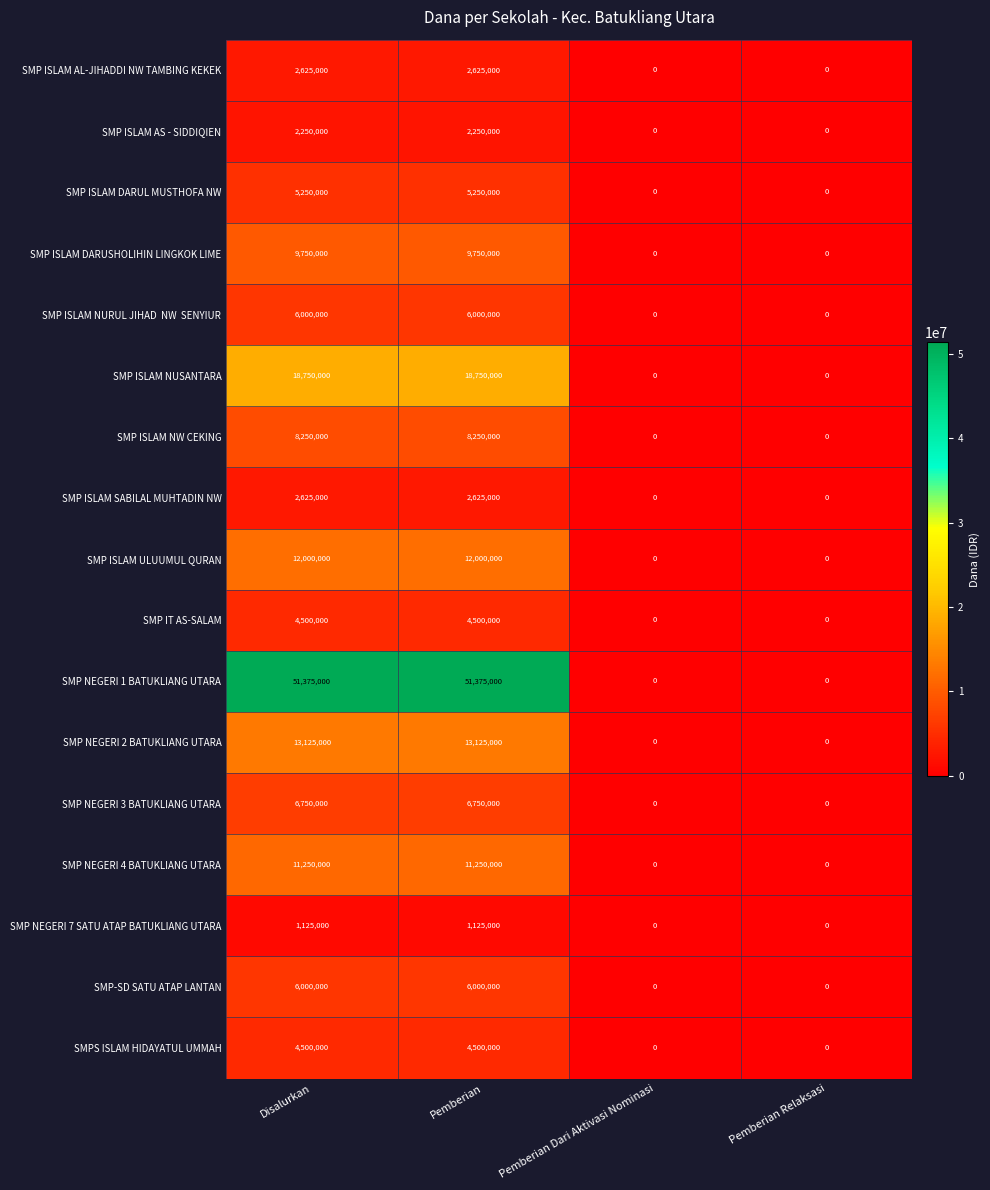

Which series has the largest total across all categories?

SMP NEGERI 1 BATUKLIANG UTARA